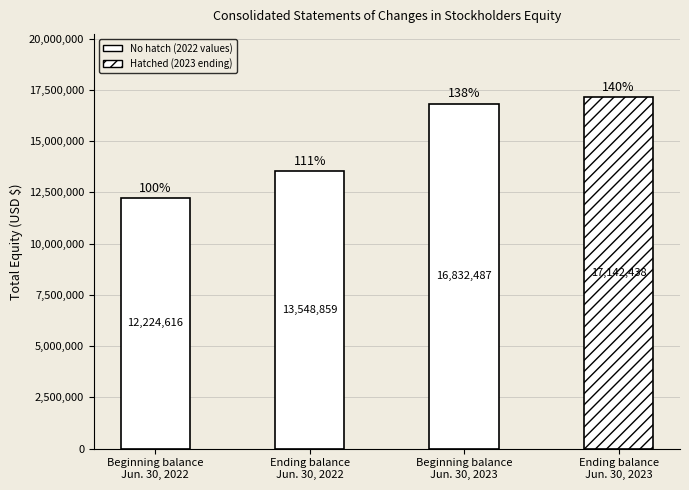

What is the value of the 3rd bar from the left?

16832487